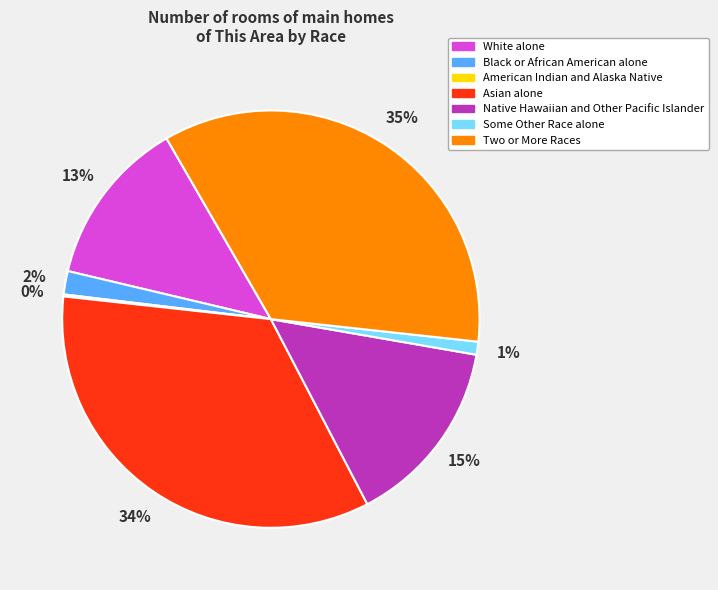

The Some Other Race alone slice represents 1% of the pie. True or false?

True